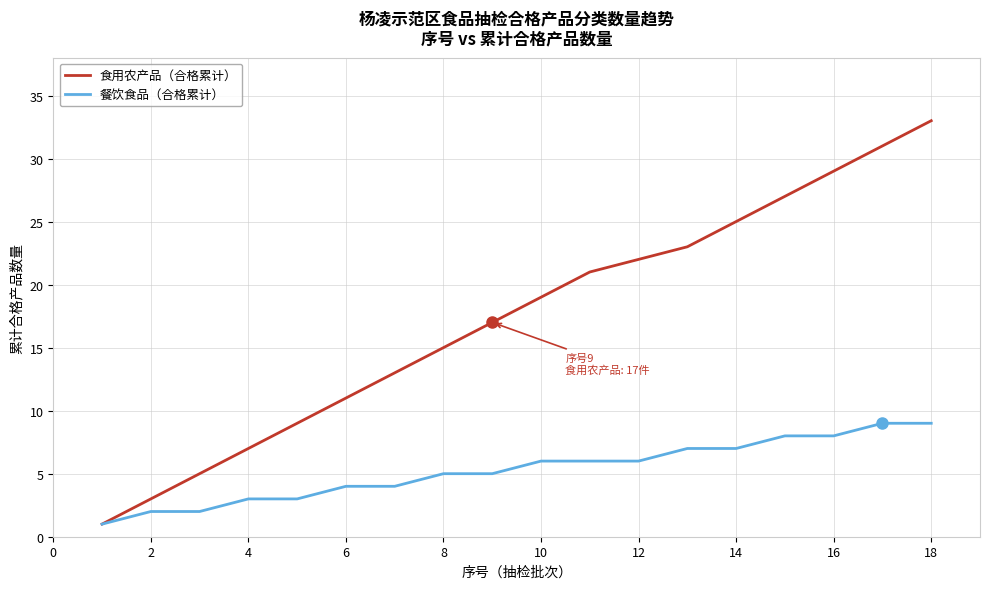

Rank the series by their maximum value, from highest to lowest.

食用农产品（合格累计）, 餐饮食品（合格累计）